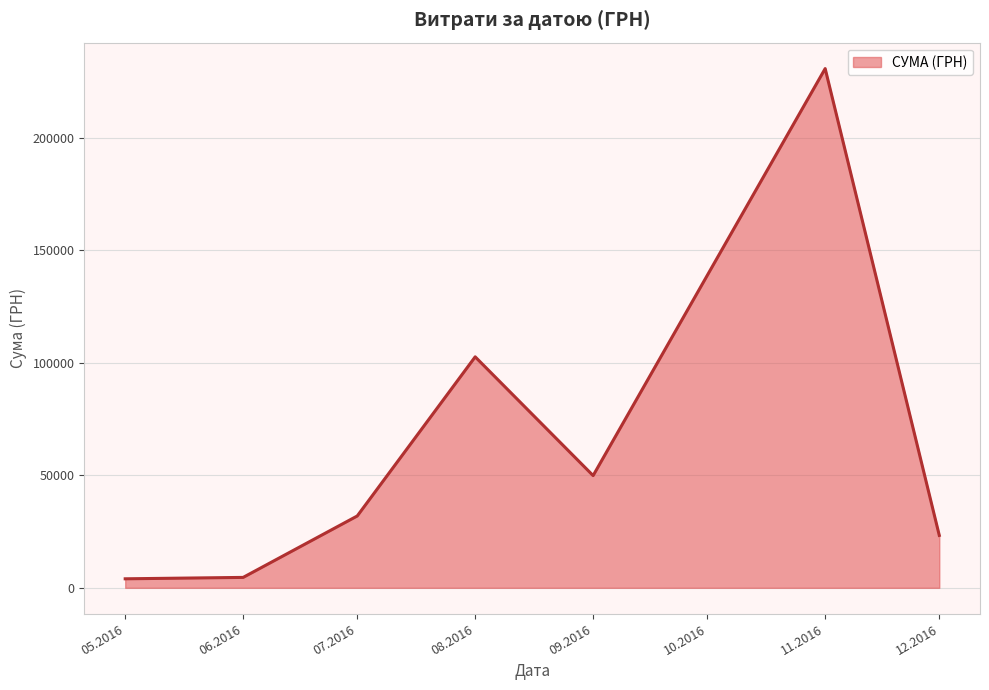

Count the number of data series in this chart.

1